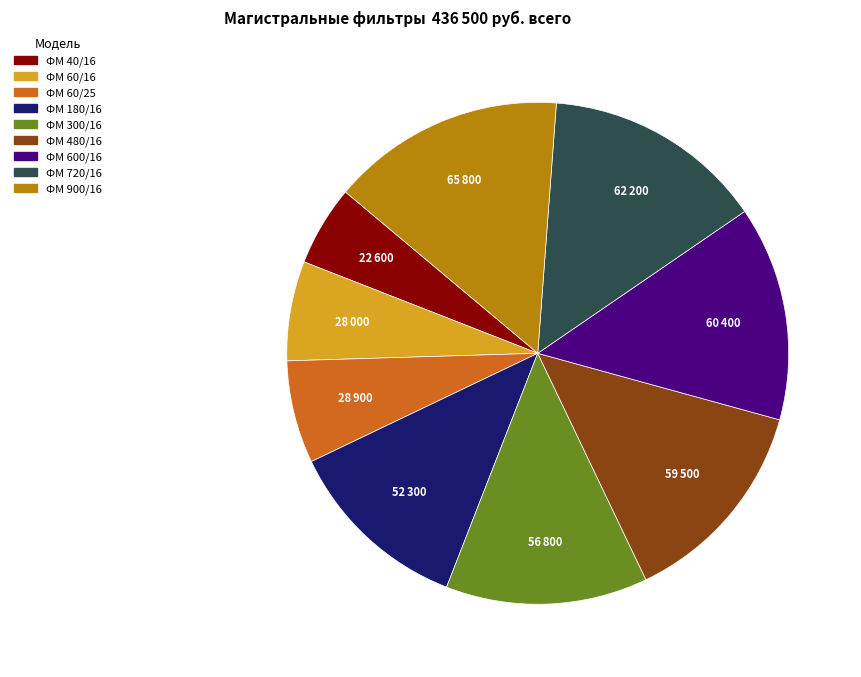

How many segments does this pie chart have?

9